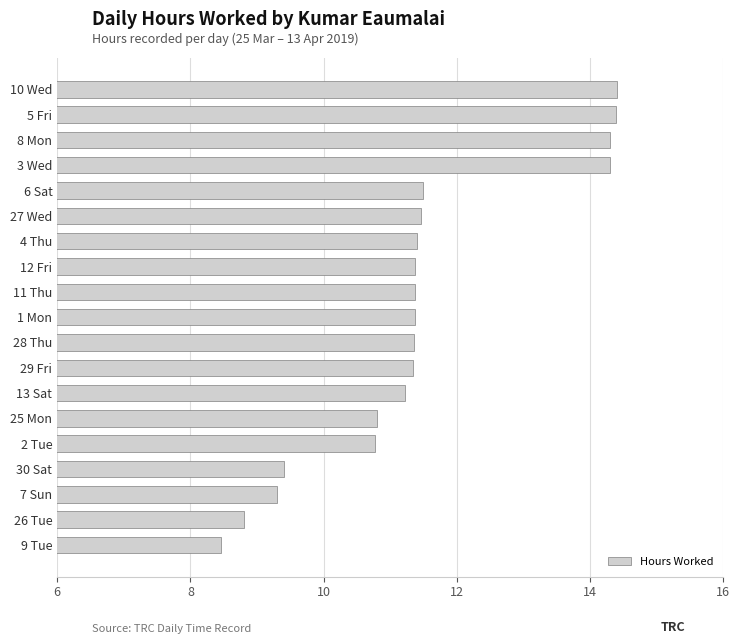

What is the ratio of the value at 29 Fri to the value at 25 Mon?

1.0